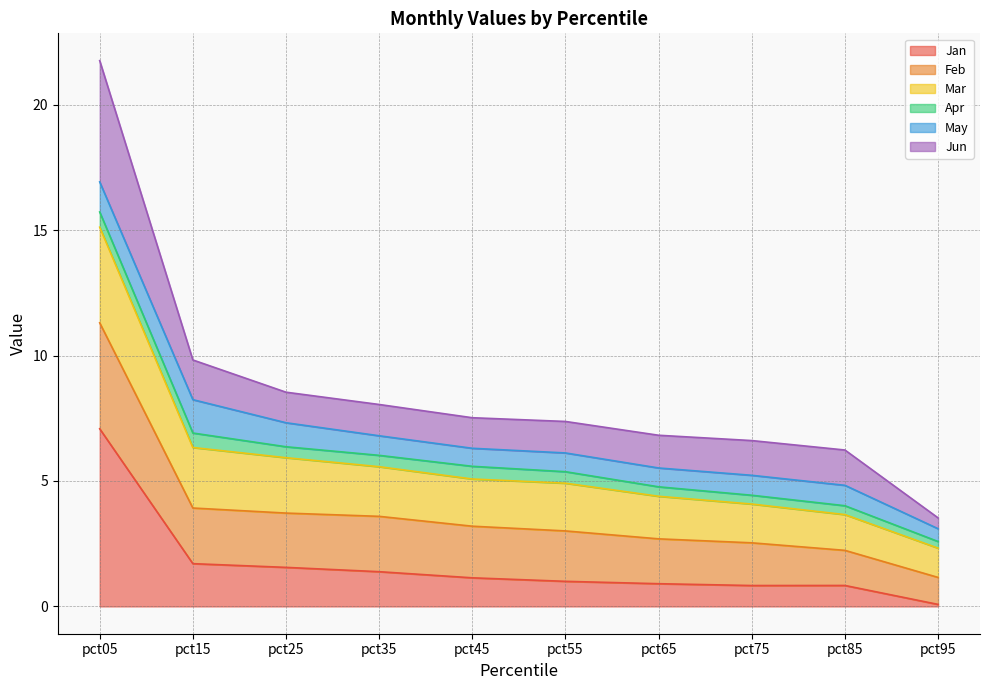

At which category is the sum across all series the highest?

pct05